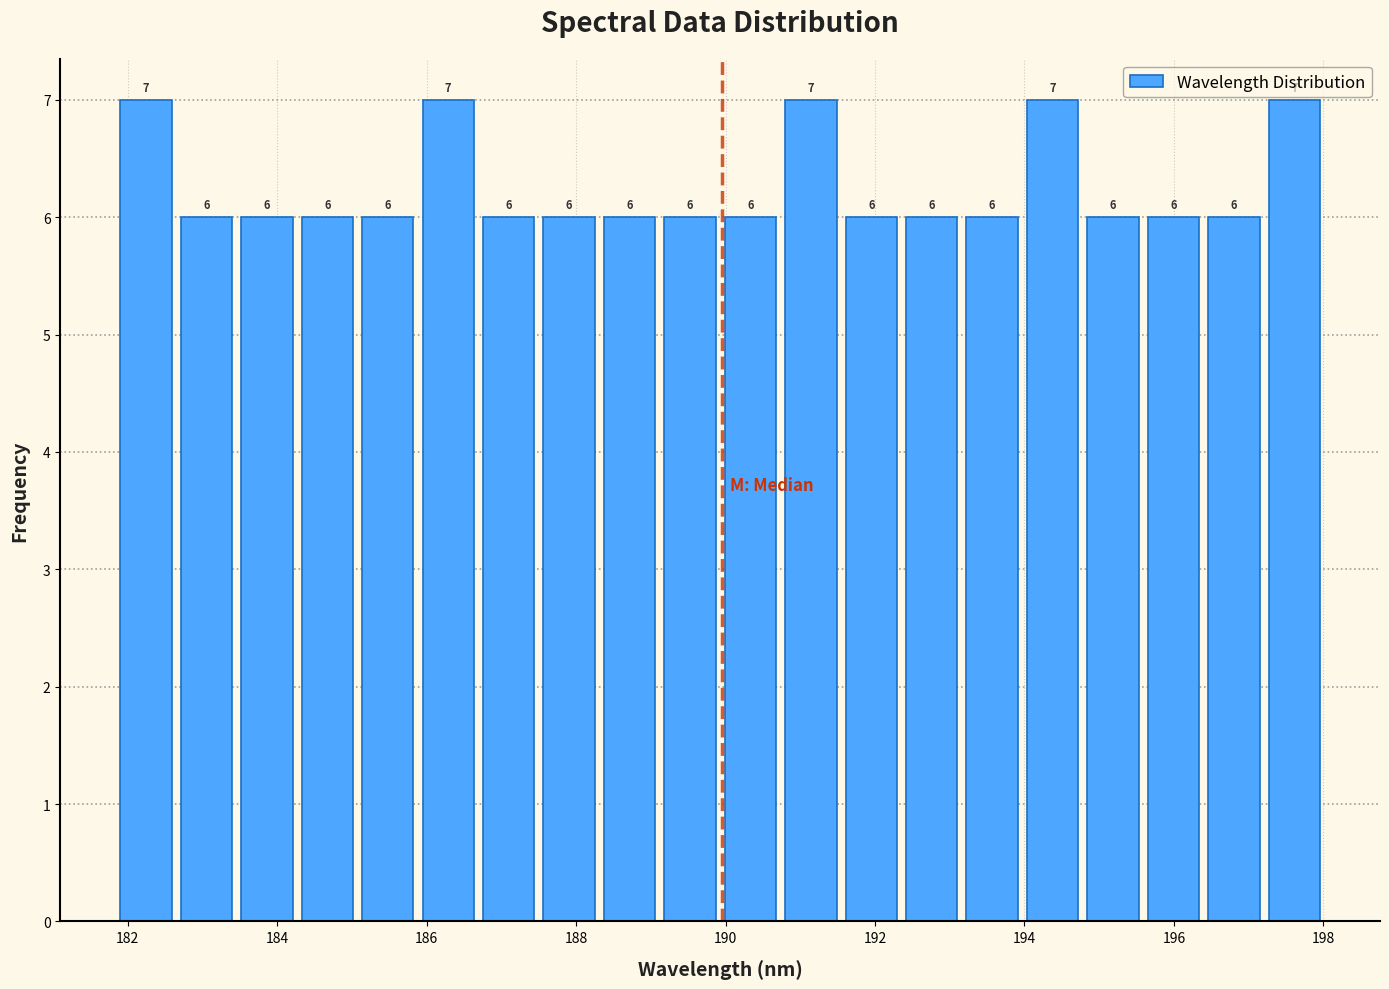

What is the height of the bar covering 182.6 to 183.4 on the x-axis? The bar edges are not printed on the chart, so give them approximately, as read against the axis.

6